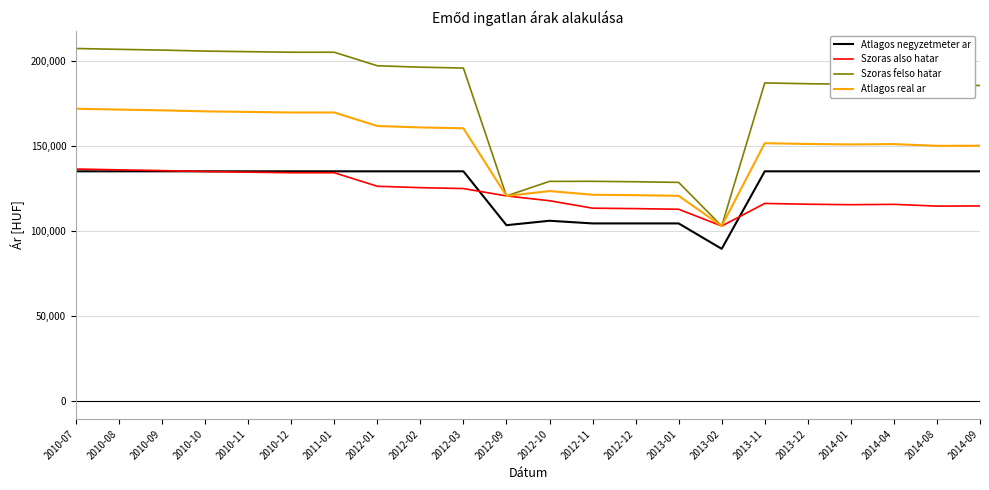

Rank the series at 2014-09 from lowest to highest value.

Szoras also hatar, Atlagos negyzetmeter ar, Atlagos real ar, Szoras felso hatar